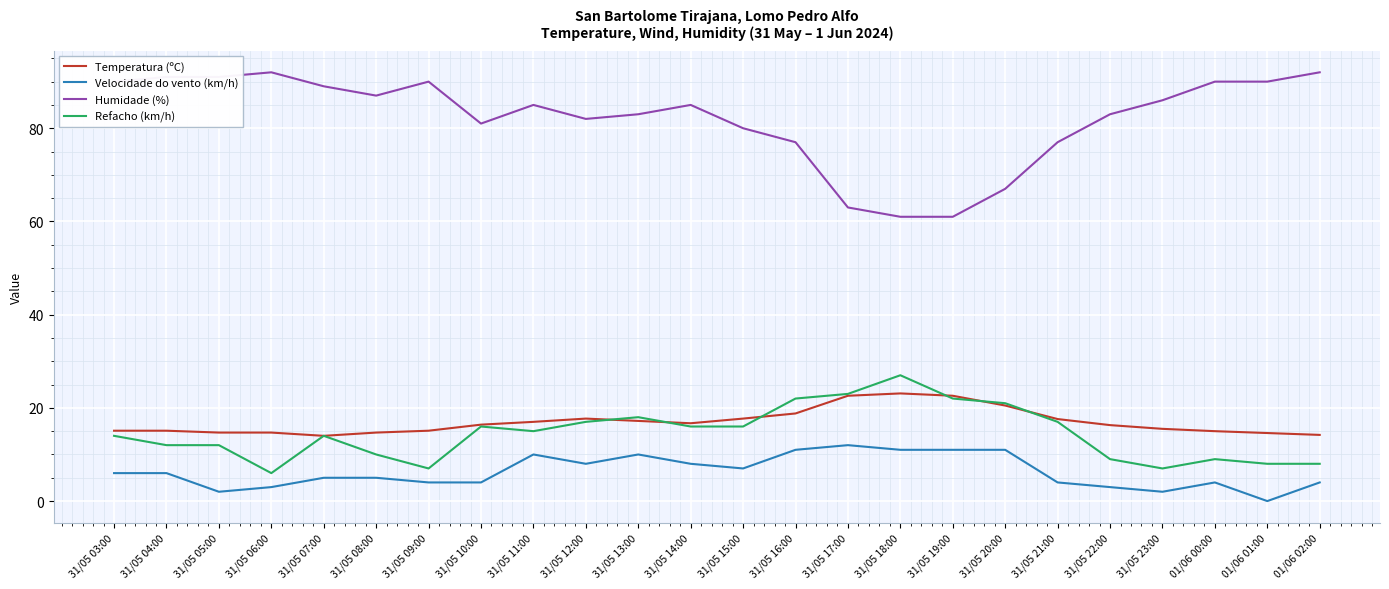

Which series has the largest total across all categories?

Humidade (%)